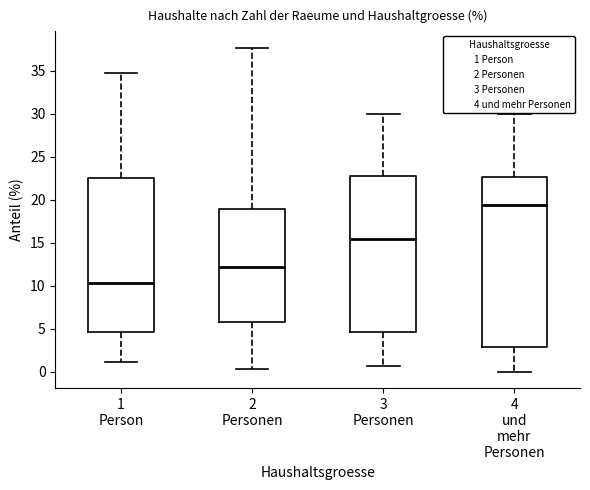

Which box is the tallest, from its lower edge to its upper edge?

4 und mehr Personen